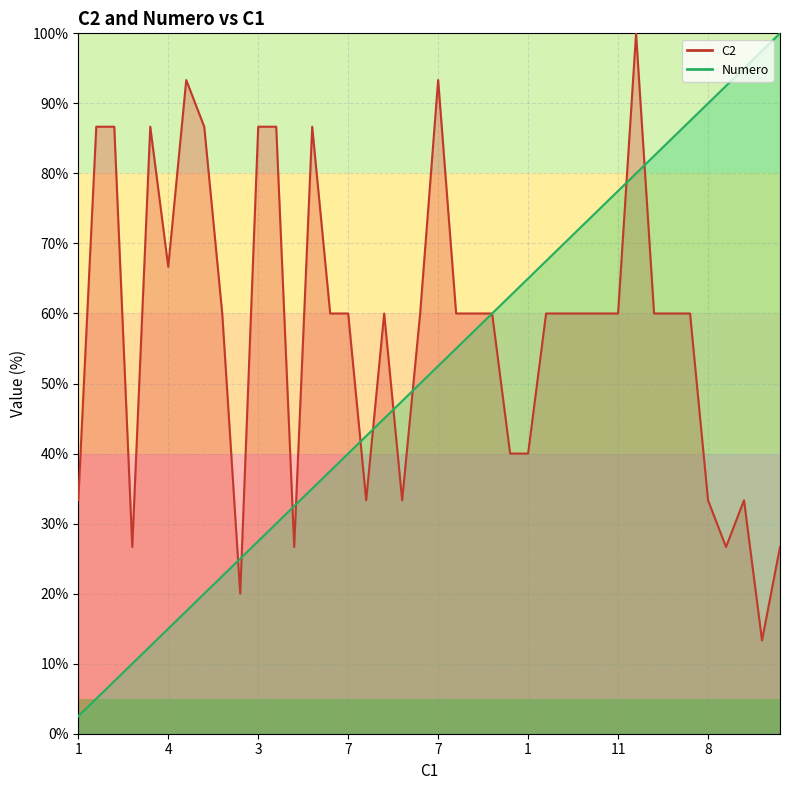

What is the difference between the highest and lowest values at 21?

5.0